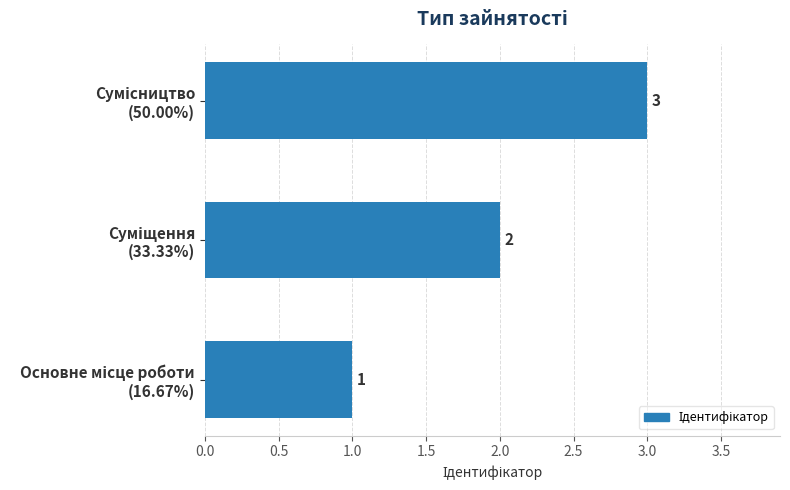

What is the sum of all values?

6